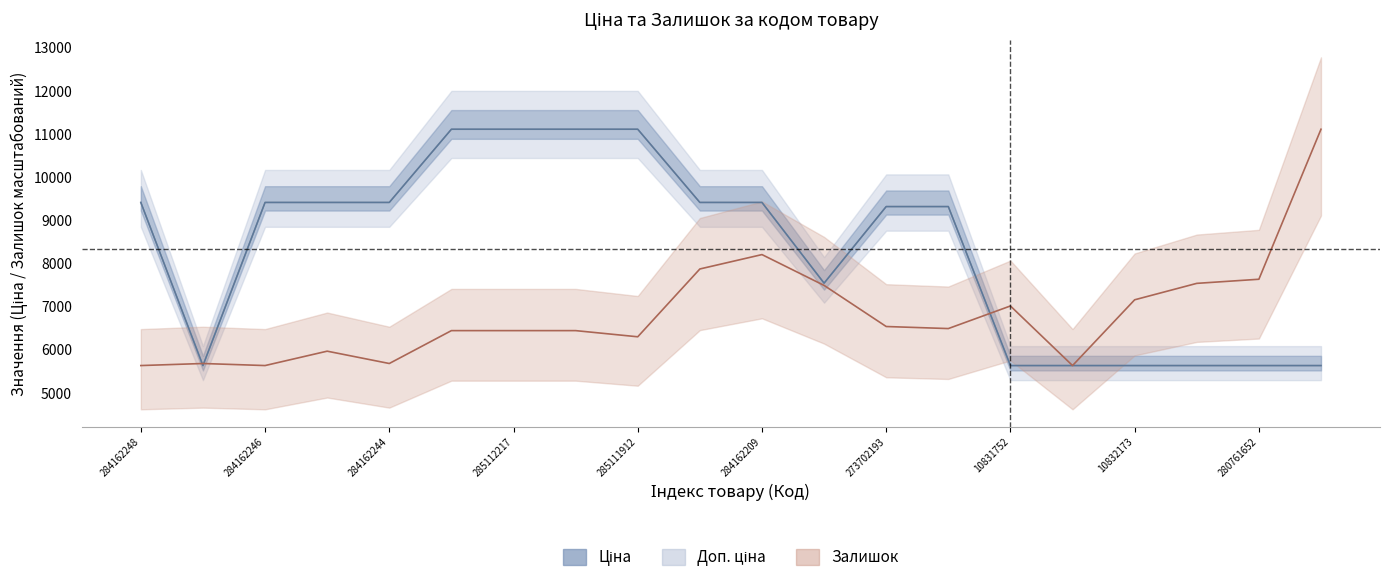

What is the total value across all series at 273702194?

25136.1